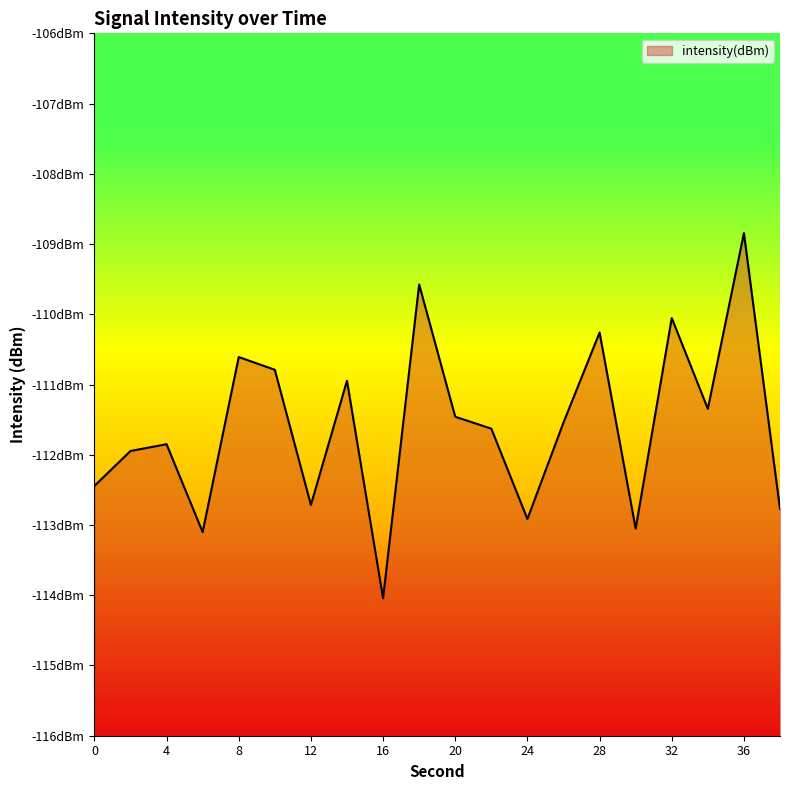

Where is the first local maximum?

4